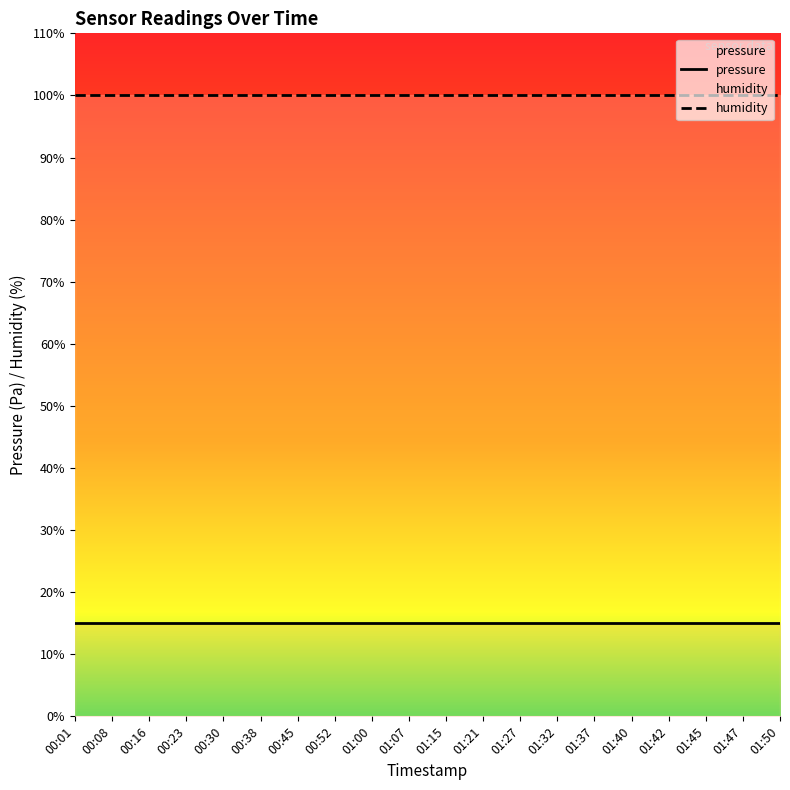

What is the difference between the highest and lowest values at 00:45?

85